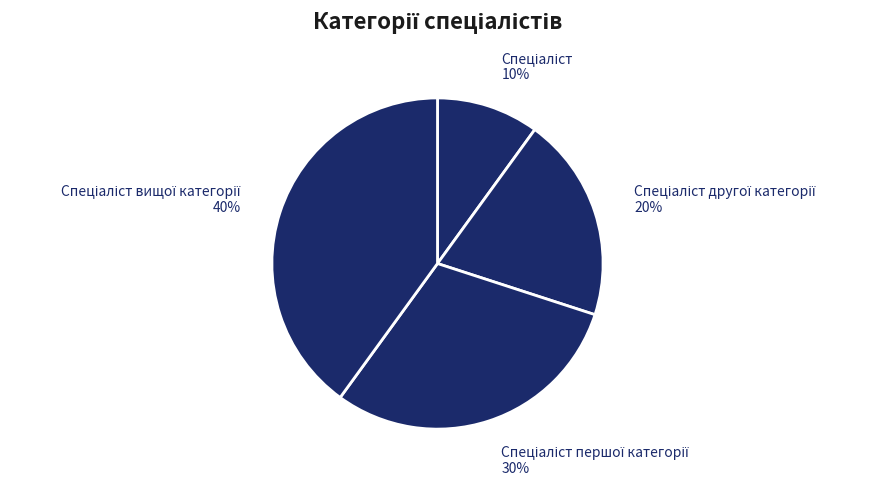

To the nearest percent, what is the average slice percentage?

25%